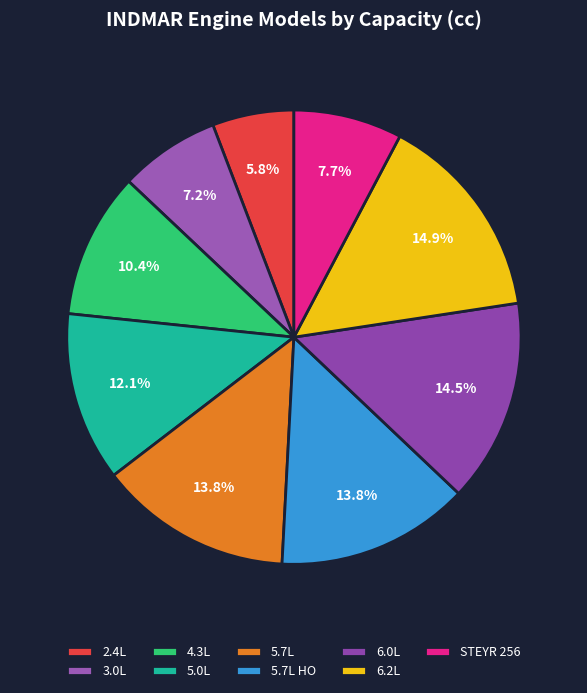

How many segments does this pie chart have?

9